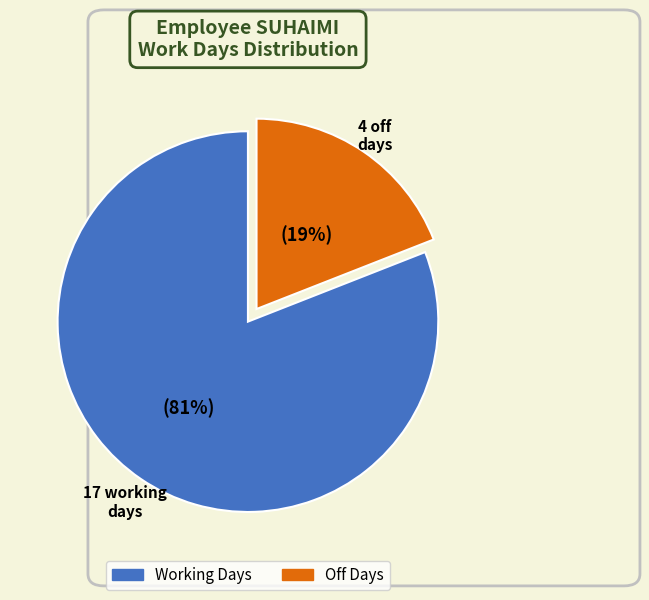

To the nearest percent, what is the difference between the largest and smallest slice percentages?

62%